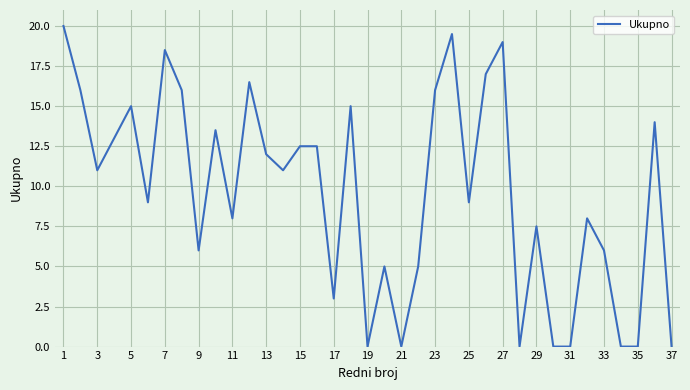

What is the difference between the maximum and minimum values?

20.0